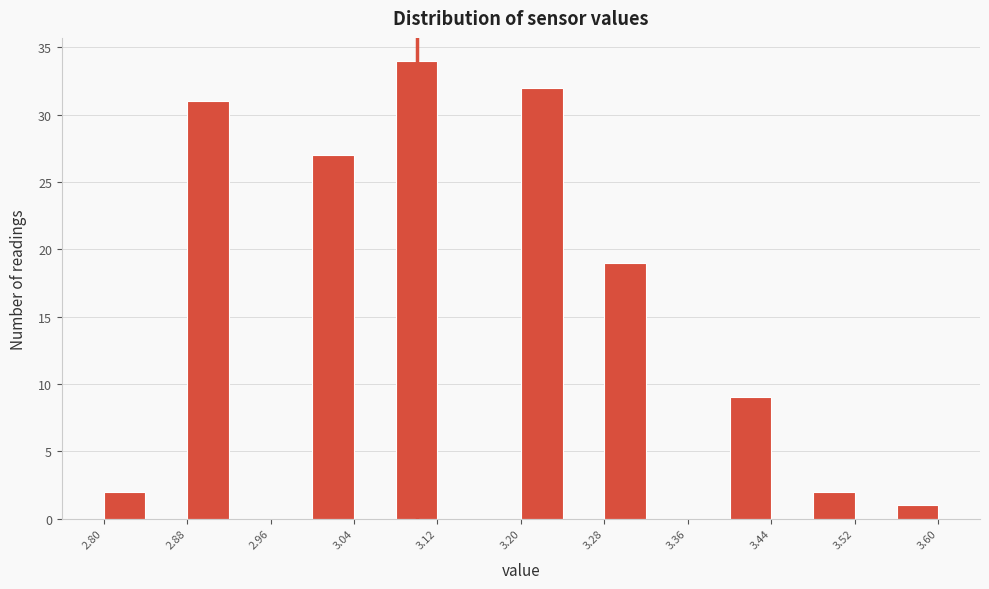

What is the height of the bar covering 2.80 to 2.84 on the x-axis? The values are not printed on the chart, so give them approximately, as read against the axis.

2